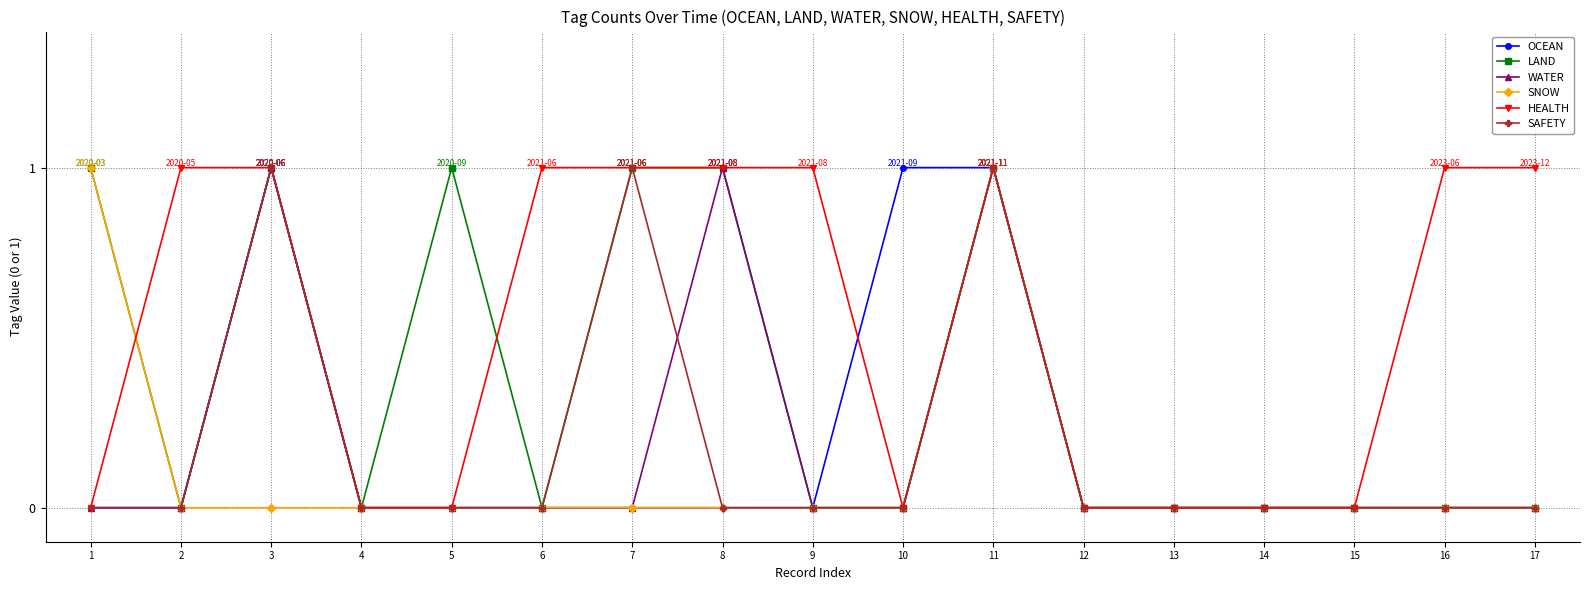

Between 4 and 16, which series saw the biggest shift?

HEALTH